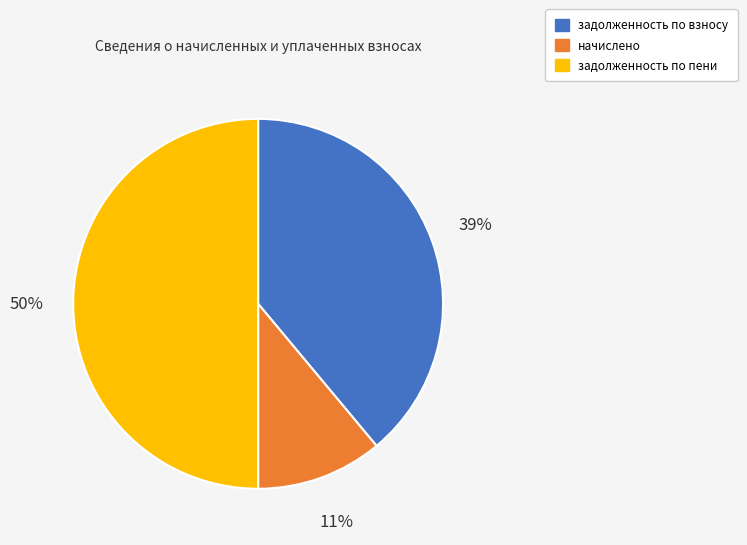

To the nearest percent, what is the difference between the largest and smallest slice percentages?

39%